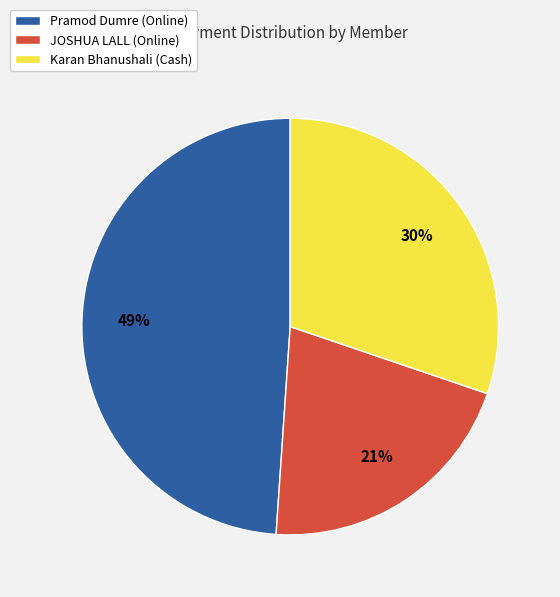

To the nearest percent, what is the difference between the Pramod Dumre (Online) and JOSHUA LALL (Online) slice percentages?

28%